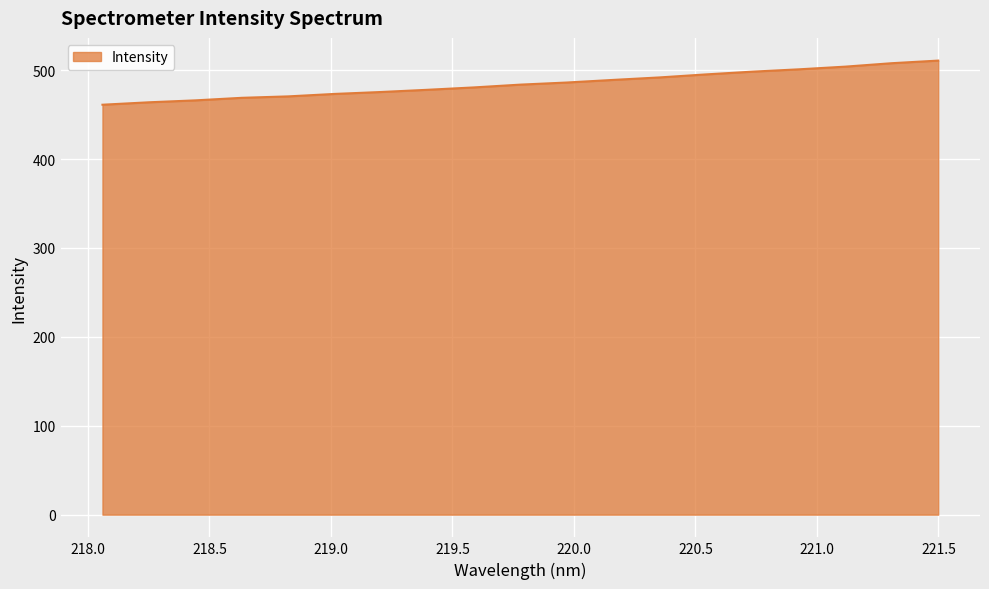

What is the minimum value shown in the chart?

461.1